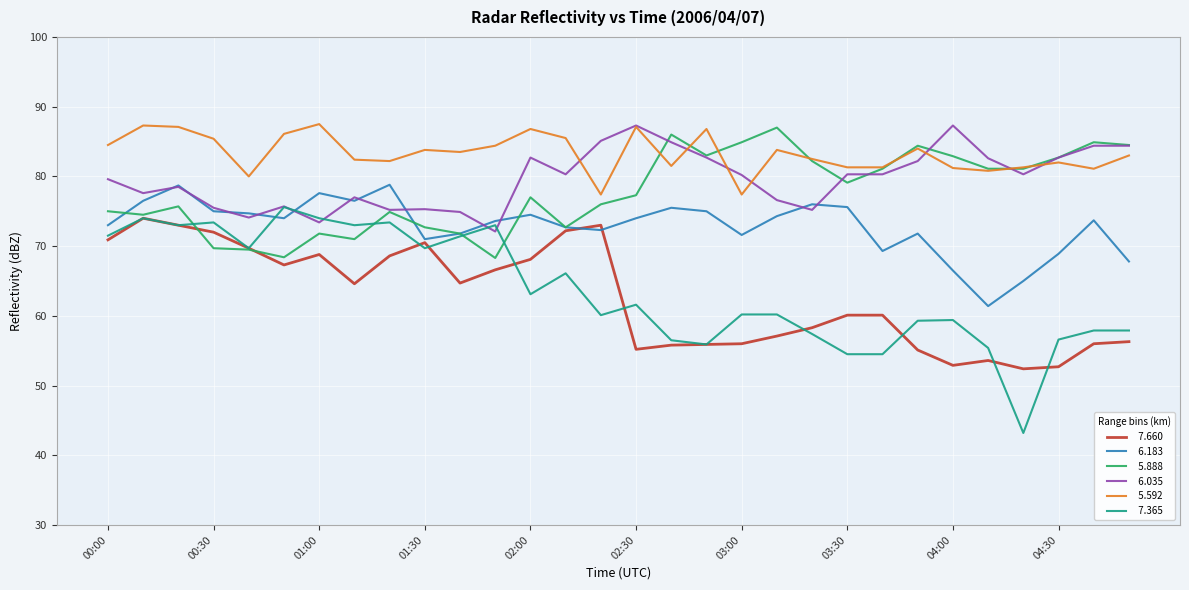

What is the greatest value displayed?

87.5